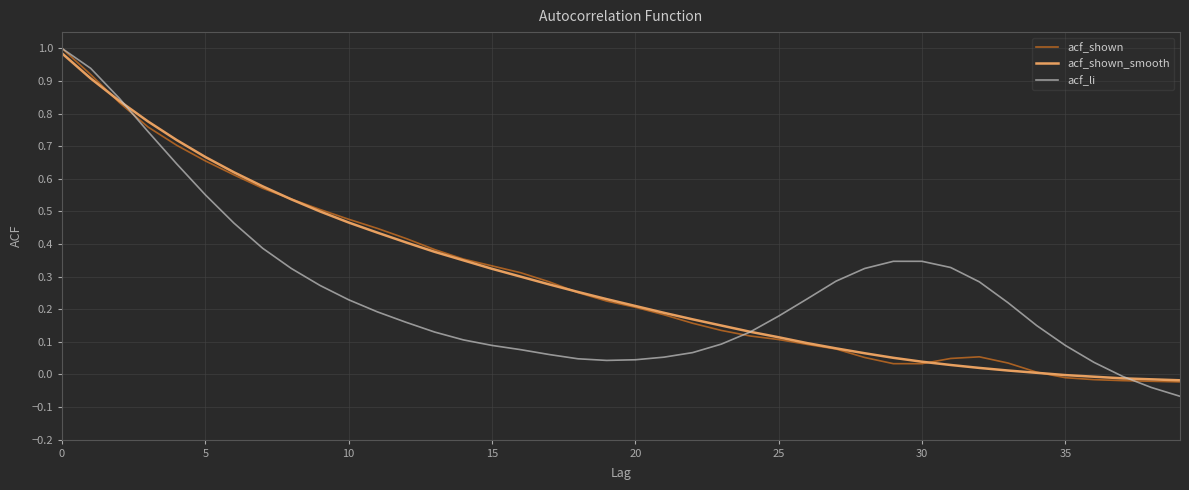

Is the value of acf_li at 20 greater than the value of acf_shown at 25?

No